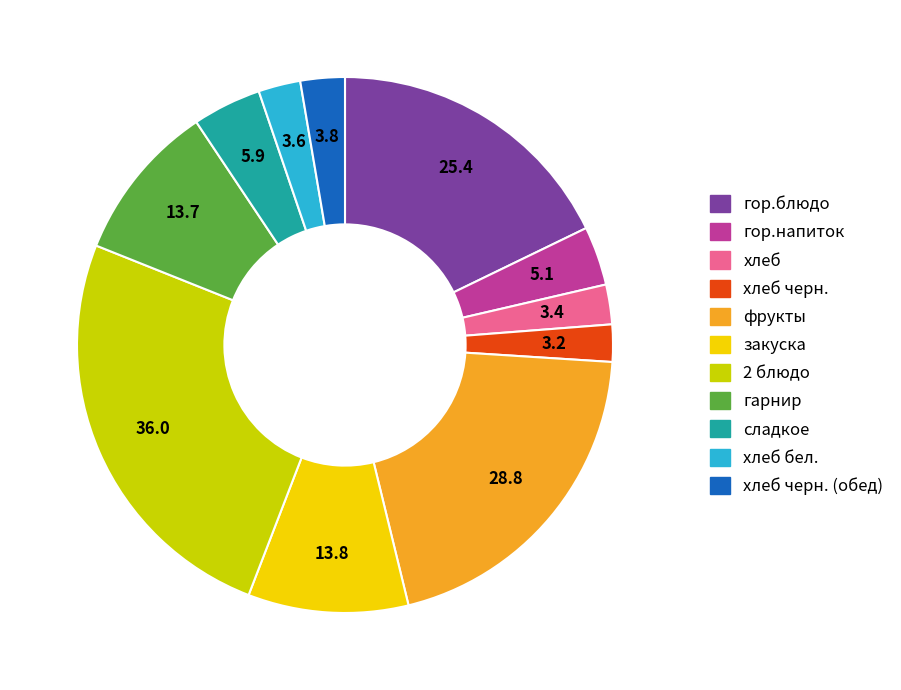

Is there a majority slice in this chart?

No